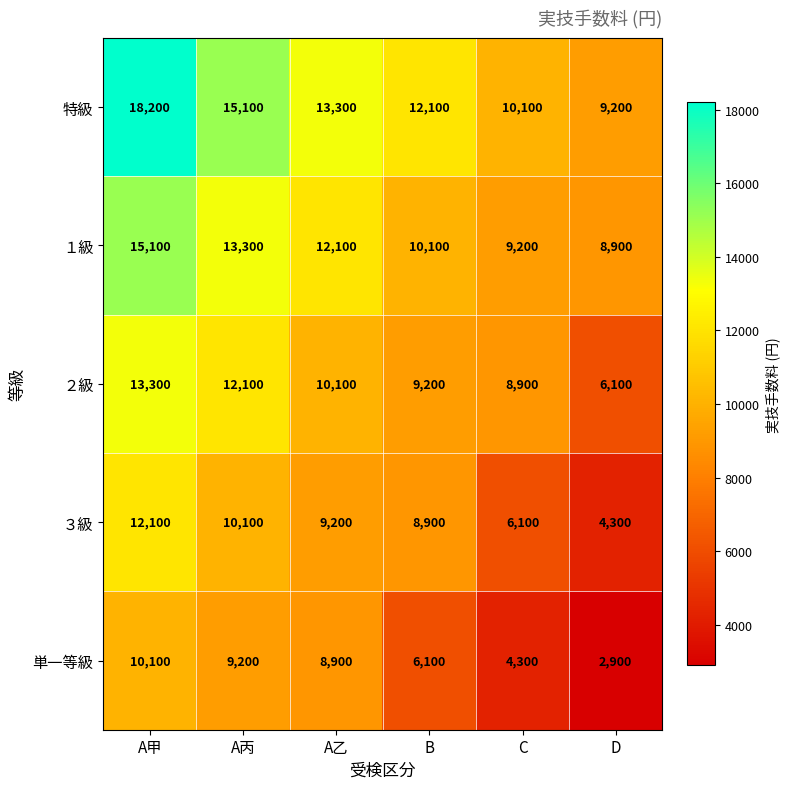

At A丙, list the series in order from smallest to largest.

単一等級, ３級, ２級, １級, 特級